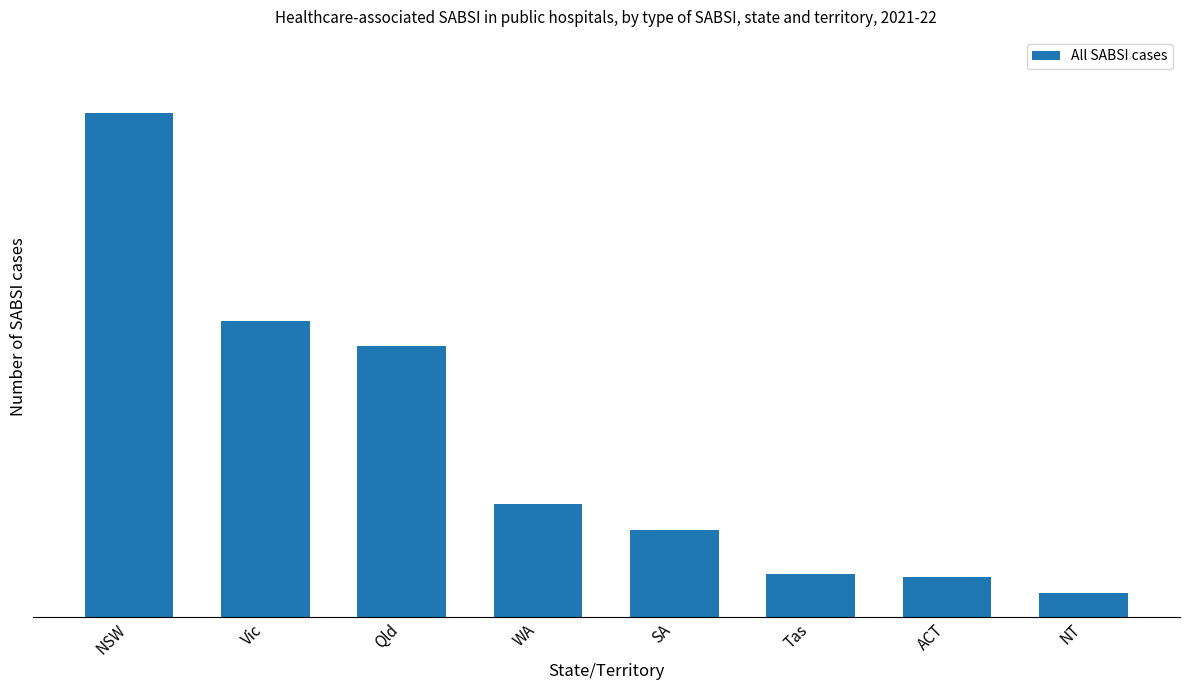

What is the difference between the second highest and minimum values?

305